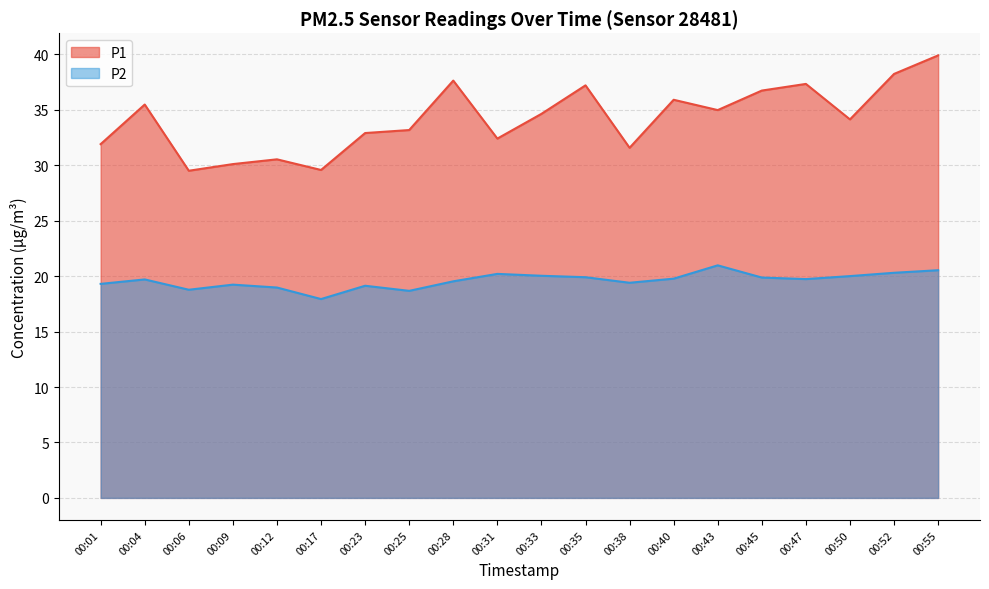

Read the P2 value at 00:55.

20.5